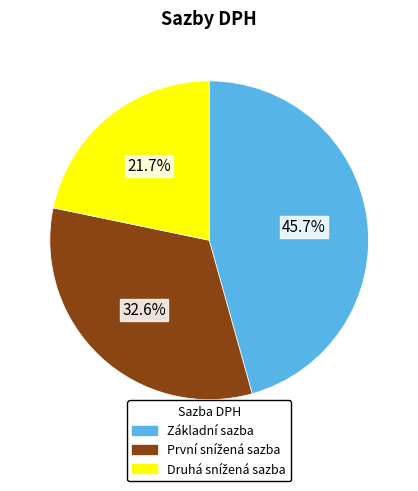

Count the number of slices in the pie.

3